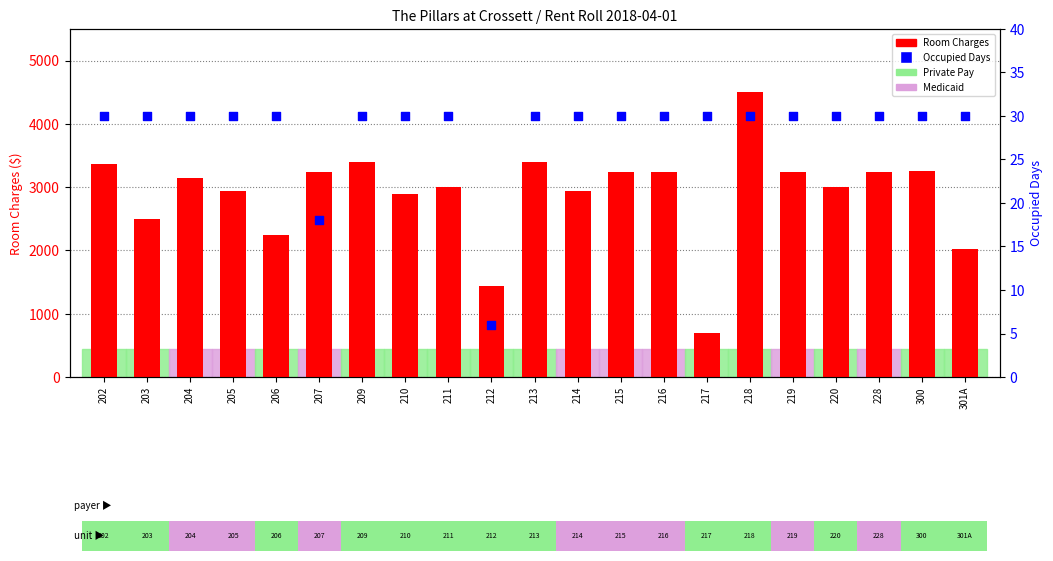

Which series has the widest spread of Y values?

Room Charges